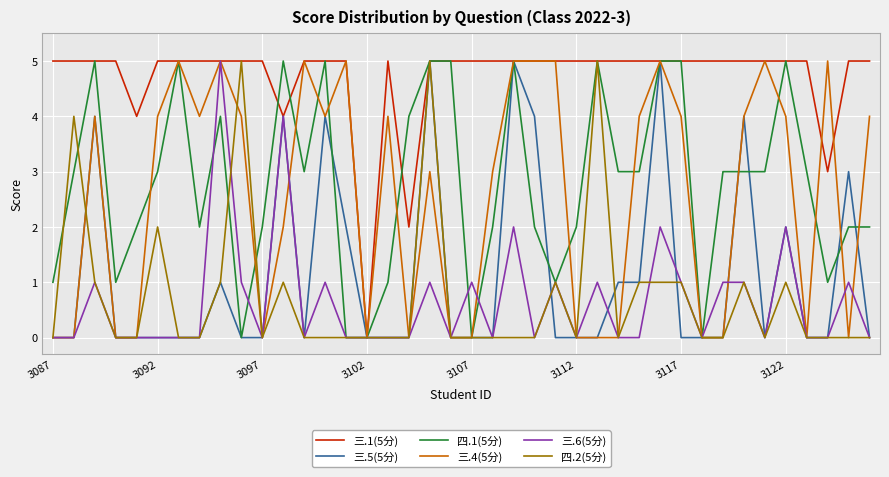

What is the greatest value displayed?

5